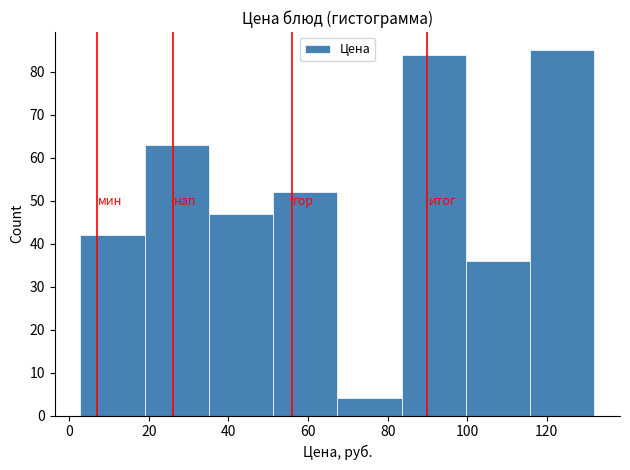

Reading left to right, list every bar in this chart as the range it spans on the x-axis followed by its height. Neither the bar edges nor the heights are printed on the chart, so give them approximately, as read against the axes.

2 to 18: 42
18 to 36: 63
36 to 52: 47
52 to 68: 52
68 to 84: 4
84 to 100: 84
100 to 116: 36
116 to 132: 85